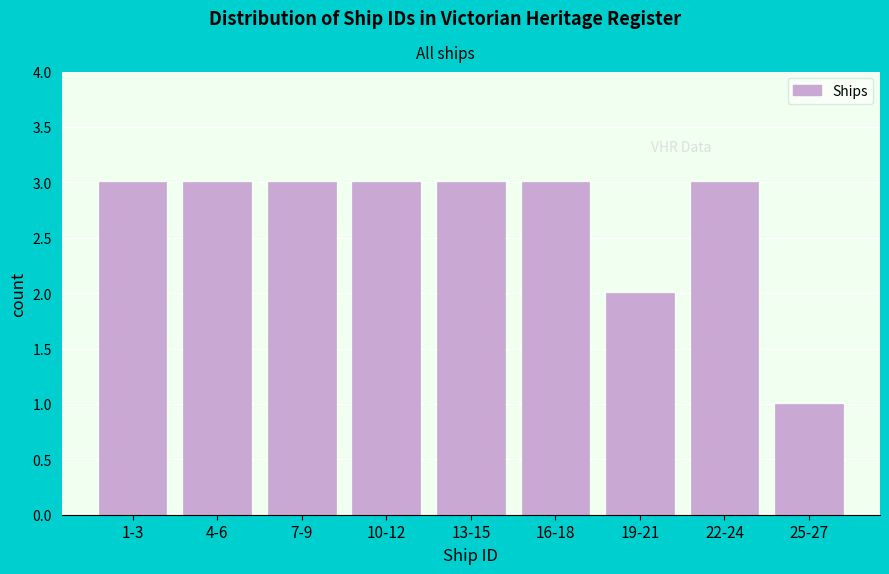

Reading left to right, what are all the values shown in this chart?

3	3	3	3	3	3	2	3	1